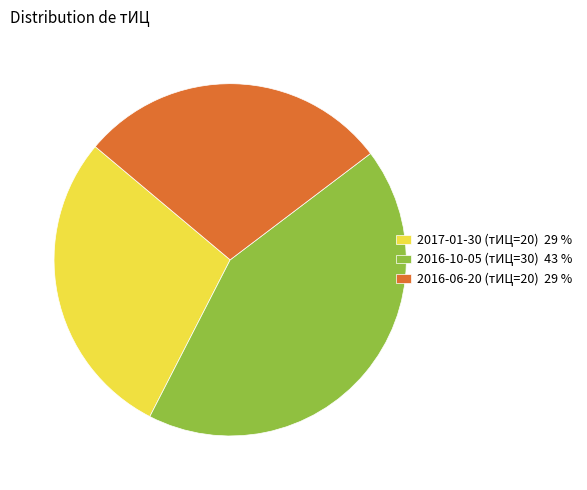

Is the sum of 2016-06-20 (тИЦ=20) 29 % and 2017-01-30 (тИЦ=20) 29 % greater than half?

Yes